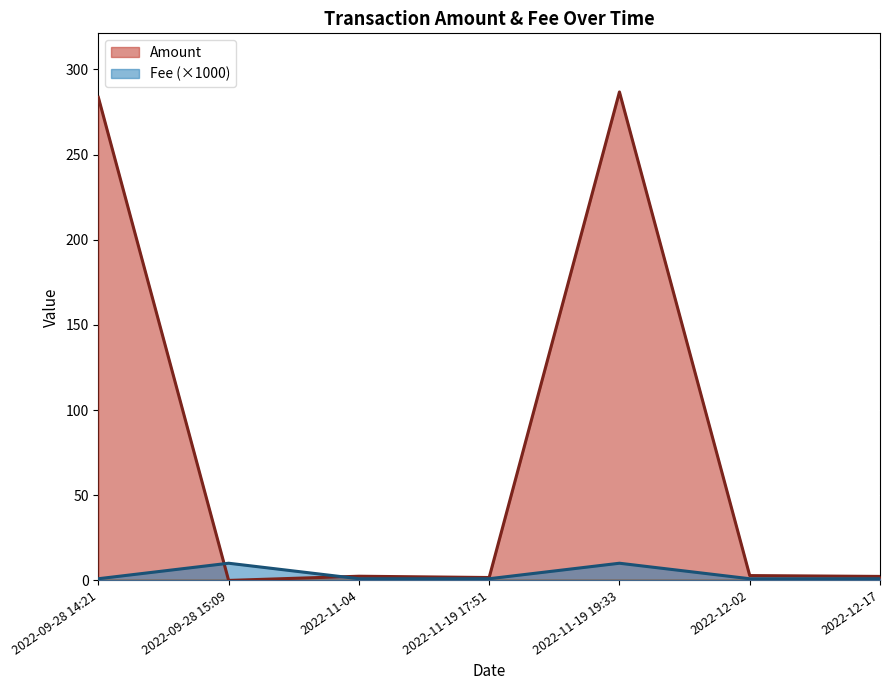

Between 2022-12-17 and 2022-09-28 15:09, which is larger?

2022-12-17